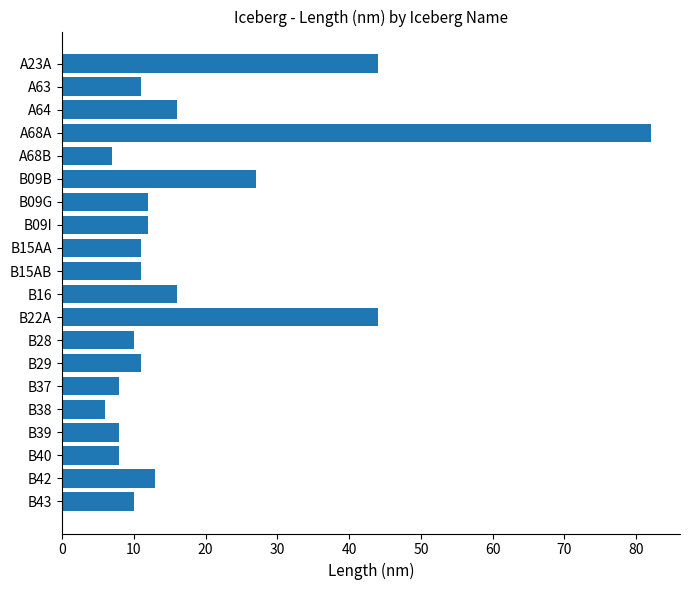

Count the number of data series in this chart.

1